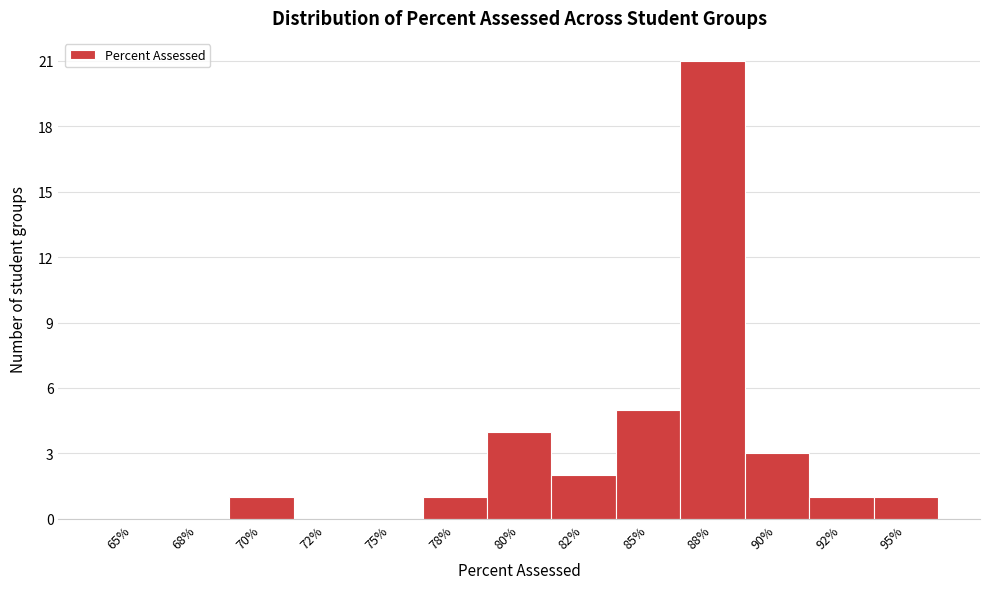

Reading right to left, what are all the values shown in this chart?

95%=1	92%=1	90%=3	88%=21	85%=5	82%=2	80%=4	78%=1	75%=0	72%=0	70%=1	68%=0	65%=0